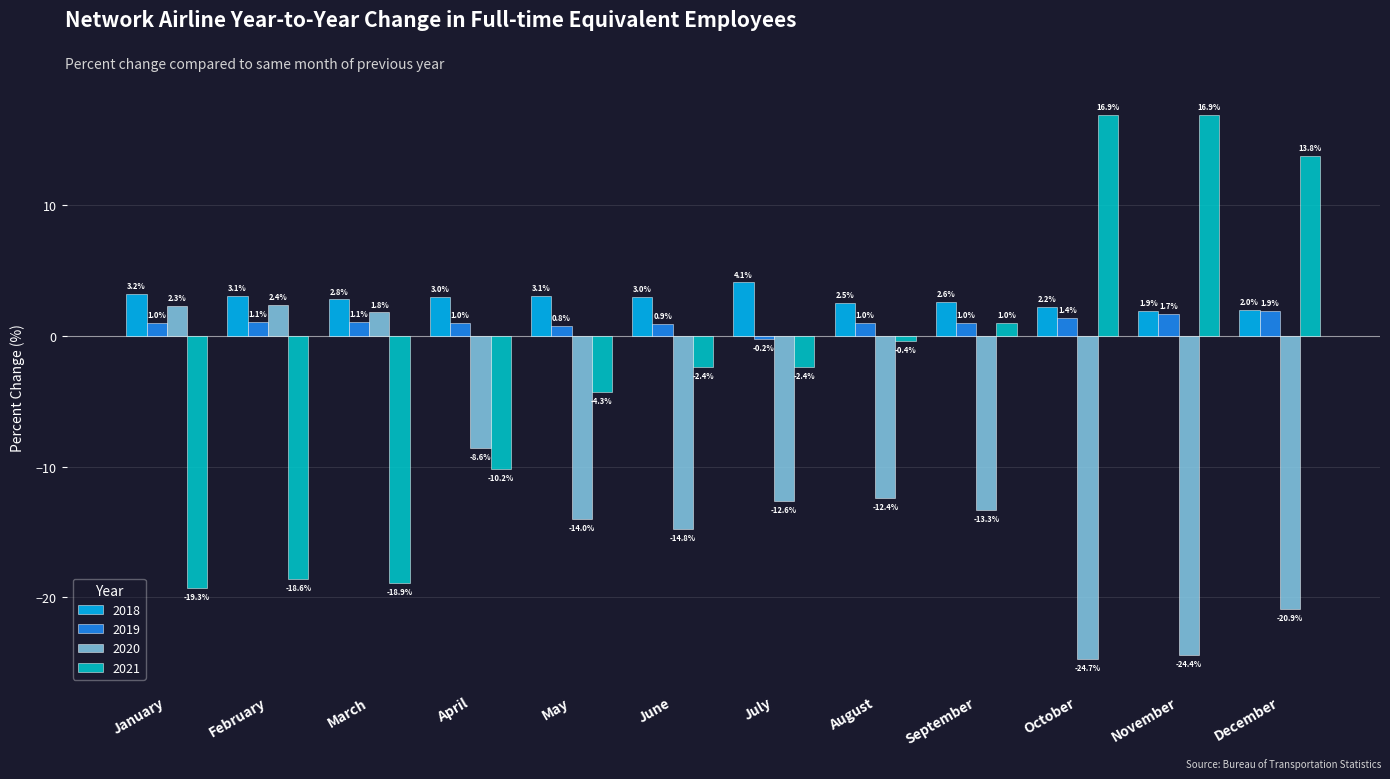

Which series has the widest spread of values?

2021